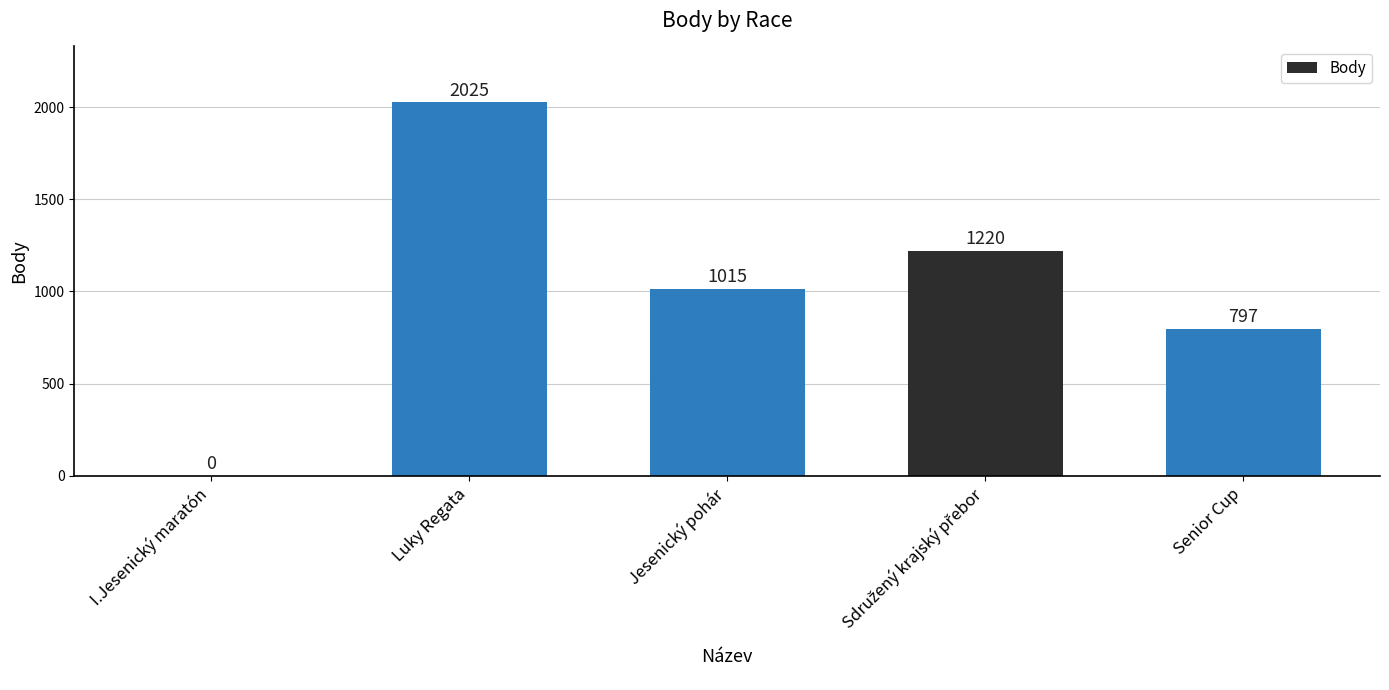

The value at Senior Cup is 797. True or false?

True